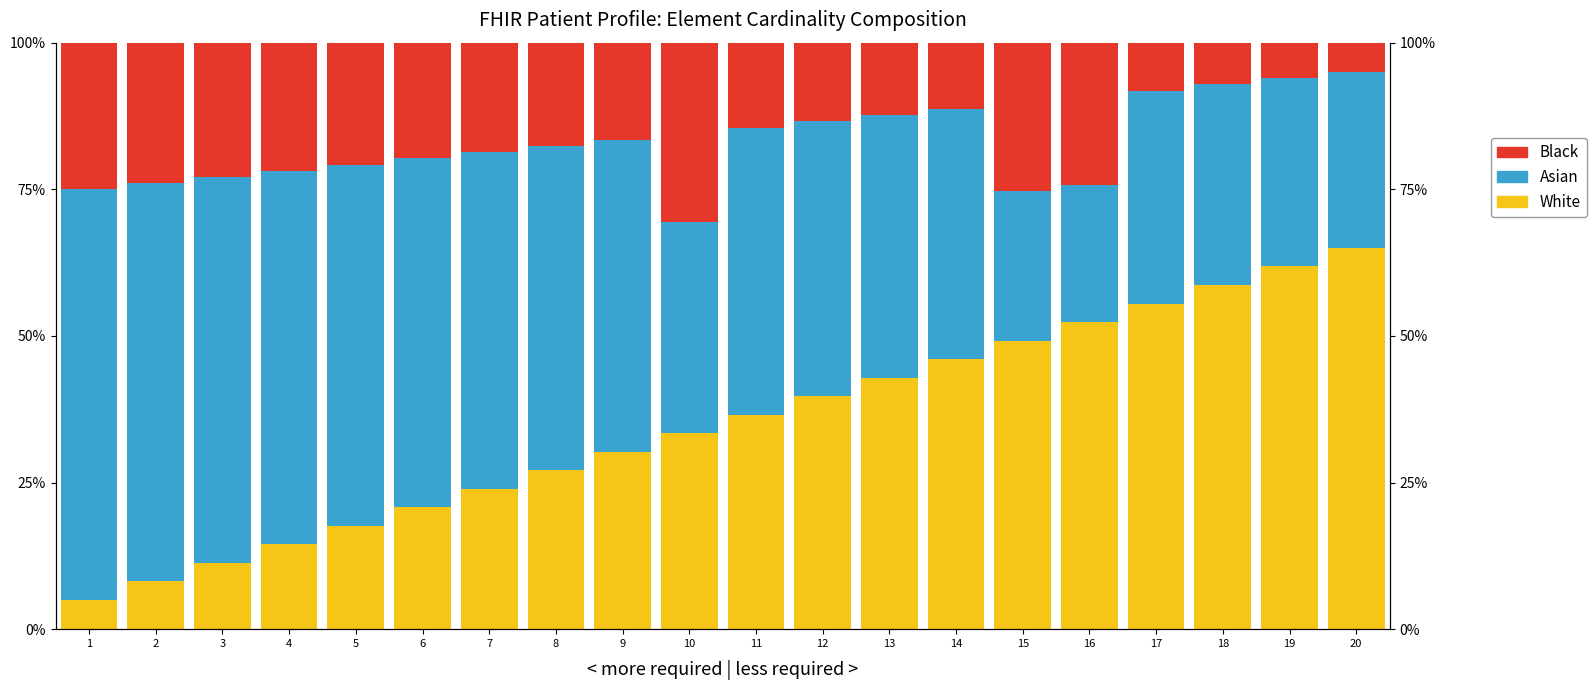

What is the difference between the maximum and minimum values in the Black series?

0.3